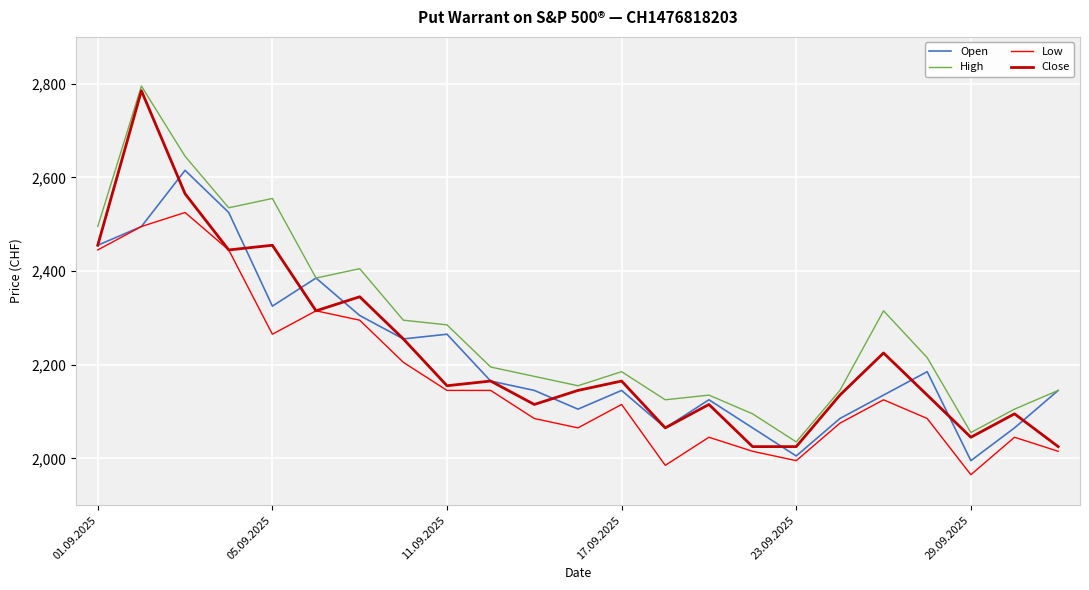

What is the lowest value of the Close series?

2025